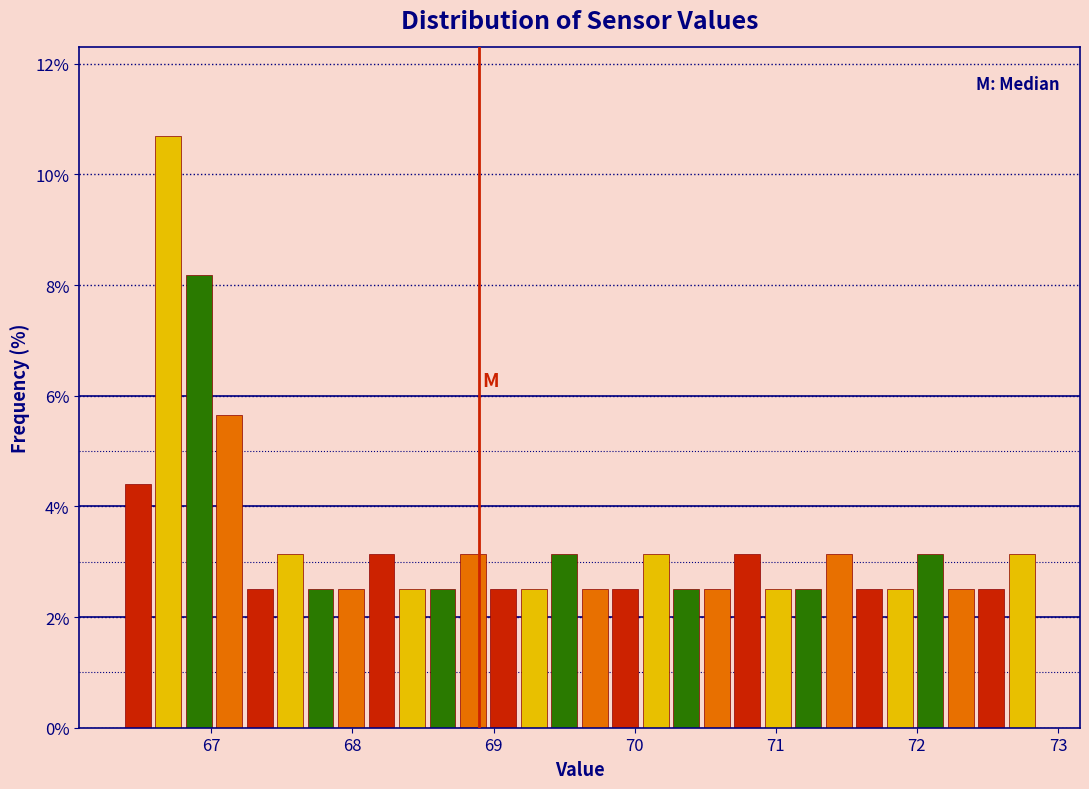

Read against the x-axis, roughly where is the centre of the tallest bar?

66.7